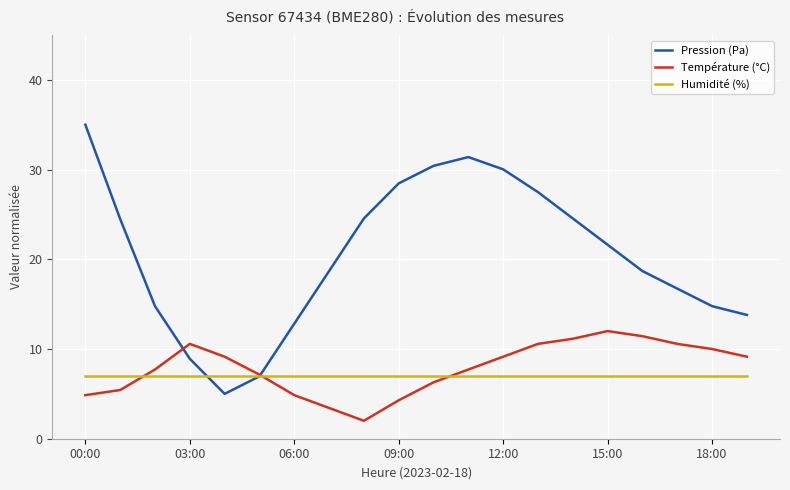

Which series has the largest total across all categories?

Pression (Pa)